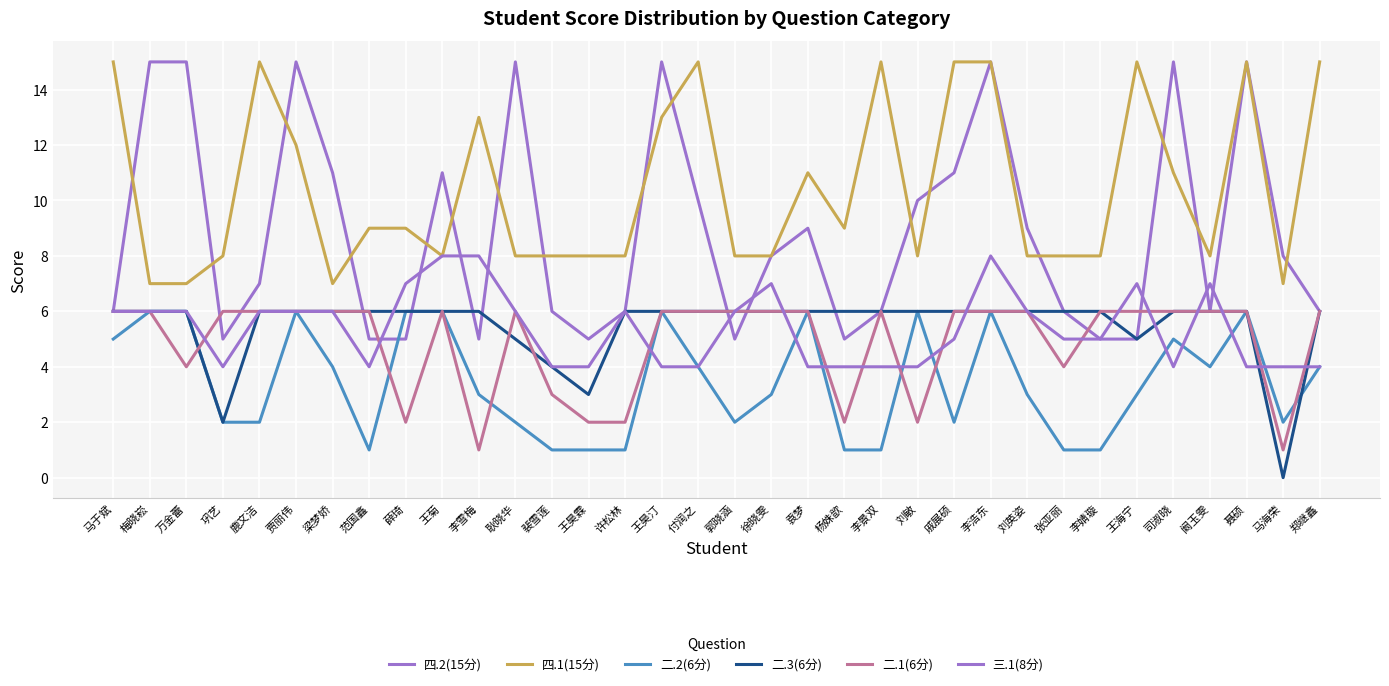

The value of 四.1(15分) at 王海宁 is 23. True or false?

False